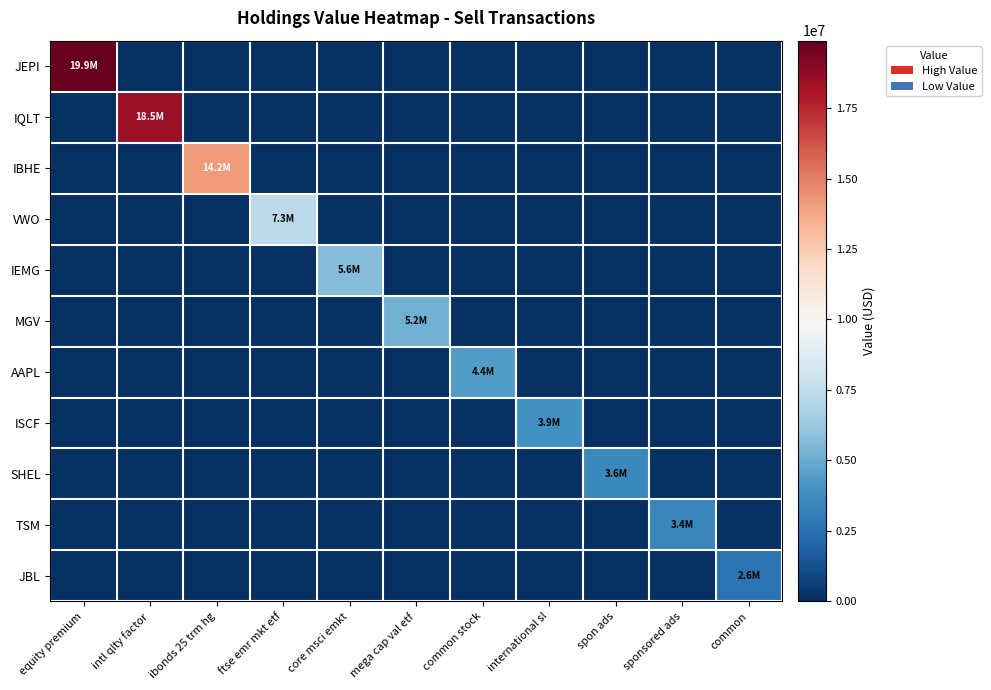

What is the spread (max minus min) of values at intl qlty factor?

18489015